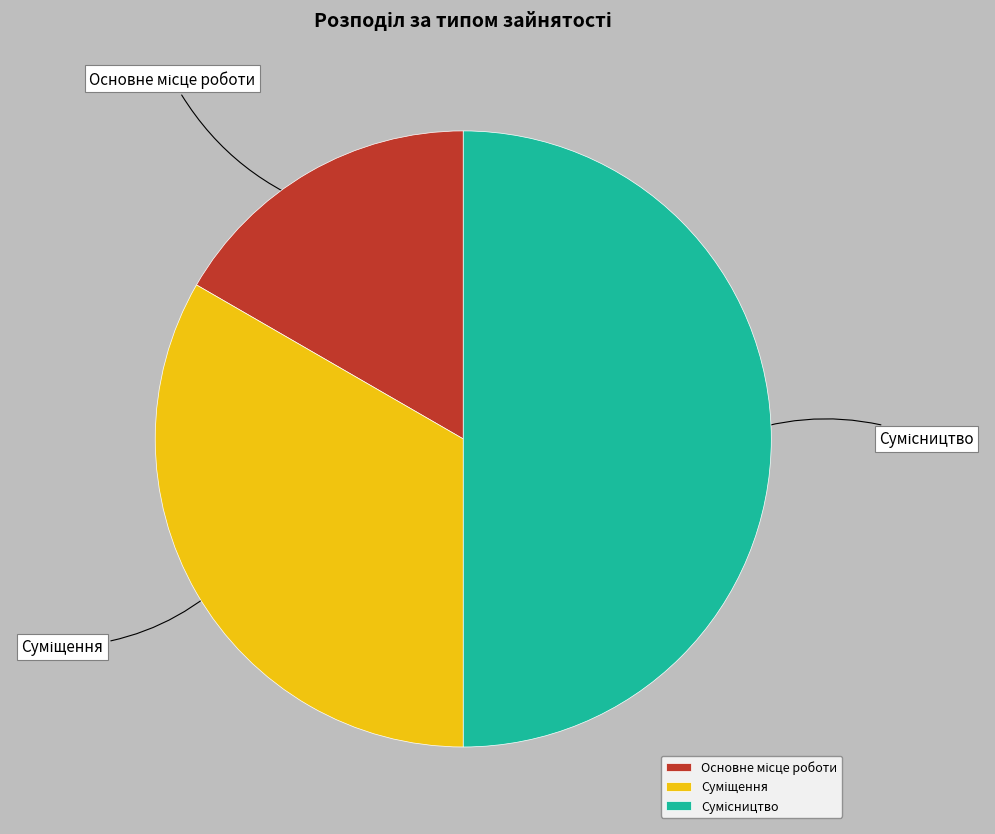

Does any single category account for the majority?

No